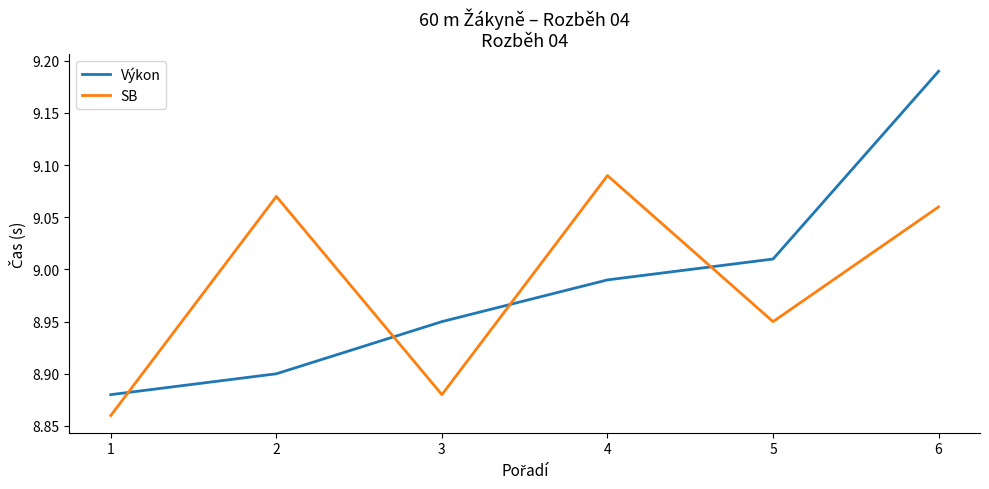

What is the sum of the Výkon values at 2 and 5?

17.9